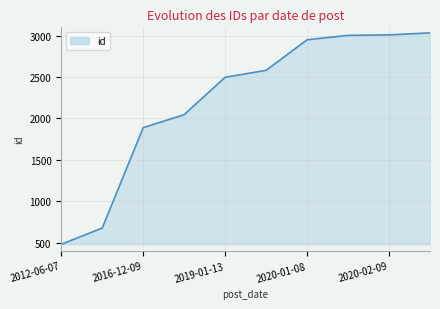

What is the difference between the maximum and minimum values?

2552